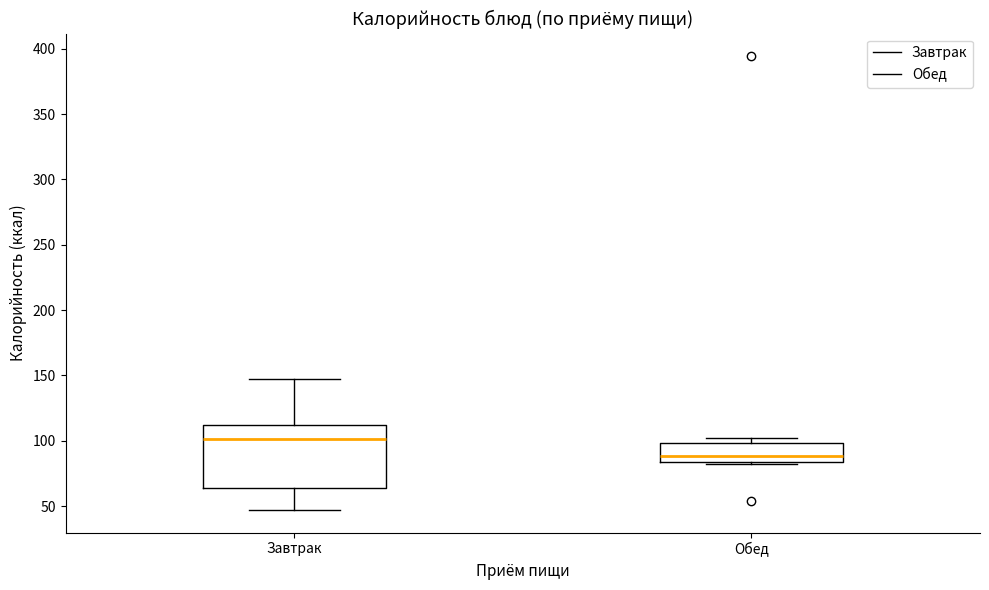

Reading left to right, transcribe this box plot: for each box, give where its median line is, the range the box spans, and where its two whiskers end, as read against the y-axis. The values are not printed on the chart, so give them approximately, as read against the axis.

Завтрак: median 100, box 65 to 110, whiskers 45 to 150
Обед: median 90, box 85 to 100, whiskers 80 to 100 (just above the box's upper edge)